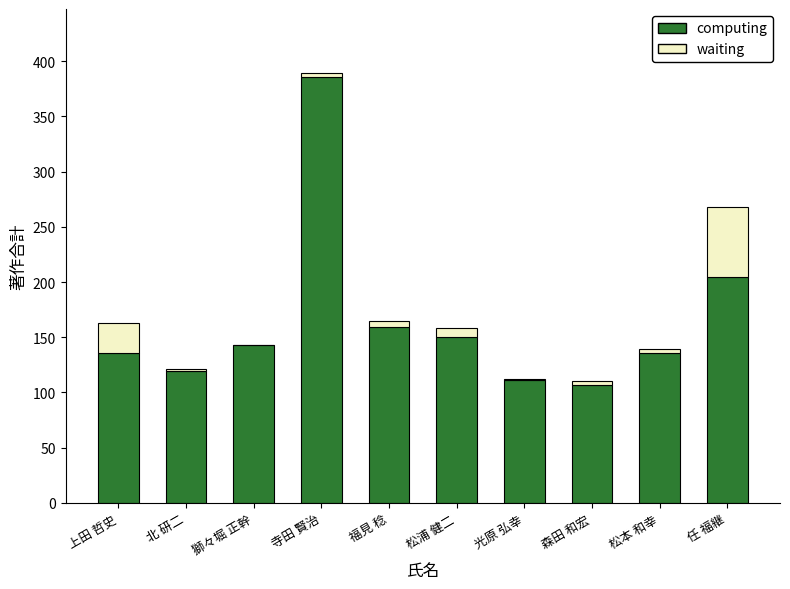

At which category is the sum across all series the highest?

寺田 賢治